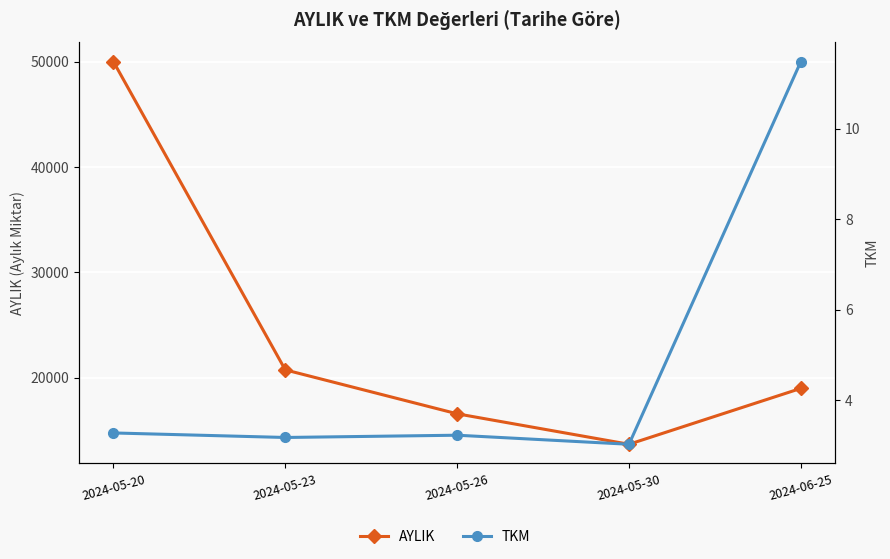

Is the value of TKM at 2024-06-25 greater than the value of AYLIK at 2024-05-26?

No